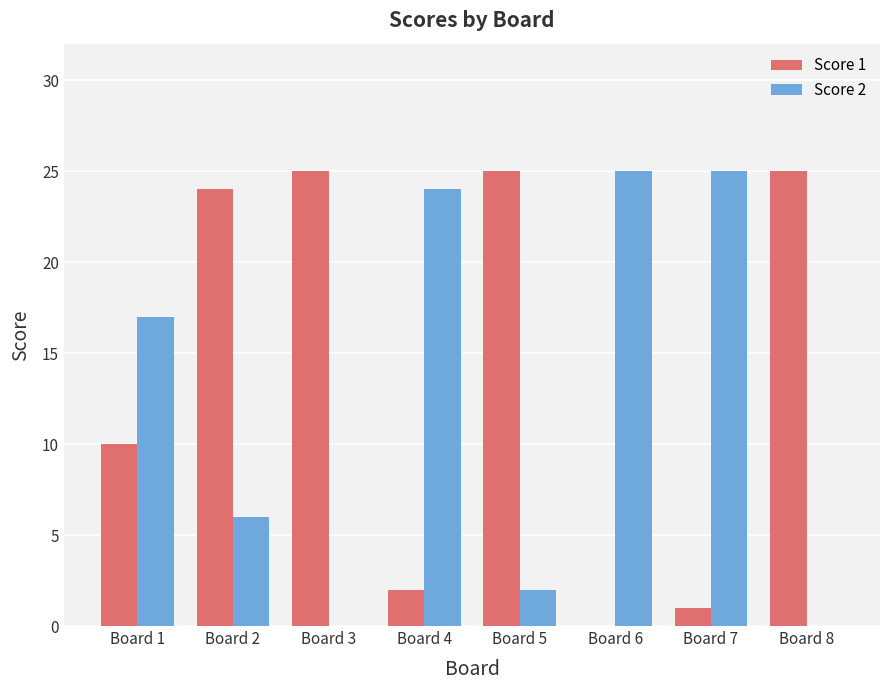

What are all the series names shown in the legend?

Score 1, Score 2